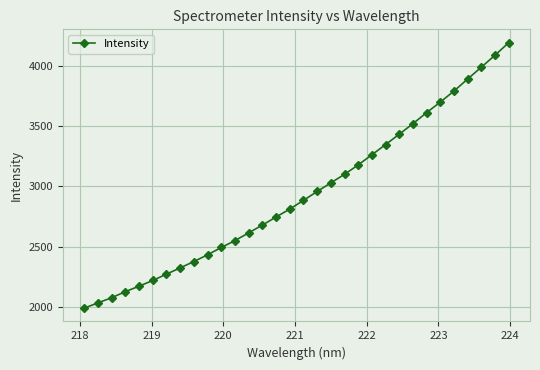

True or false: the data has more than 2 interior local peaks.

False